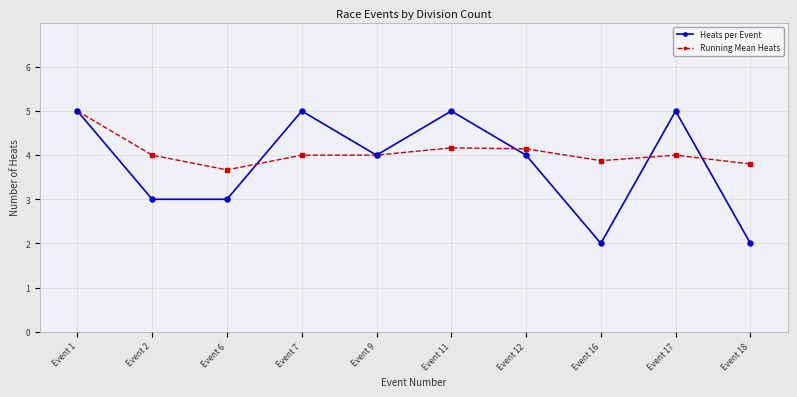

Is the value of Heats per Event at Event 12 greater than the value of Running Mean Heats at Event 18?

Yes